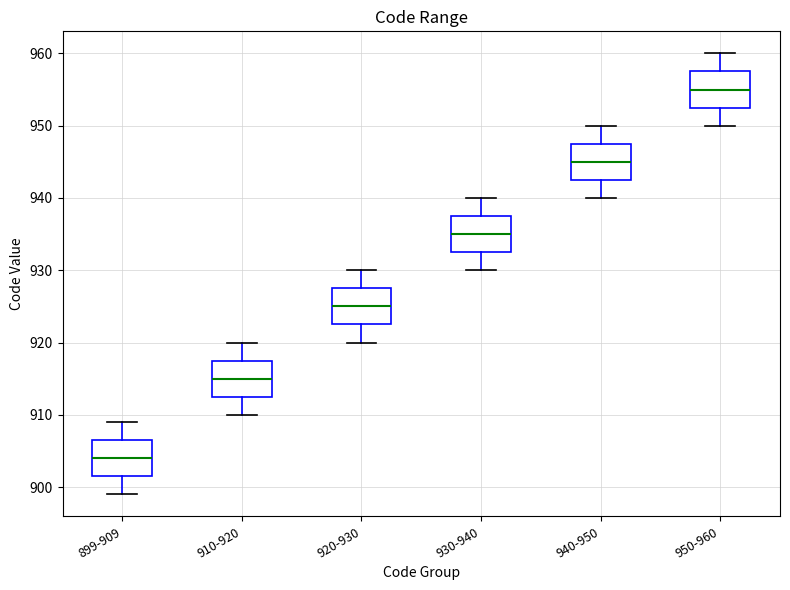

Reading left to right, read every box against the y-axis: the position of its median line, the range the box covers, and the ends of its whiskers. The values are not printed on the chart, so give them approximately, as read against the axis.

899-909: median 904, box 902 to 907, whiskers 899 to 909
910-920: median 915, box 913 to 918, whiskers 910 to 920
920-930: median 925, box 923 to 928, whiskers 920 to 930
930-940: median 935, box 933 to 938, whiskers 930 to 940
940-950: median 945, box 943 to 948, whiskers 940 to 950
950-960: median 955, box 953 to 958, whiskers 950 to 960